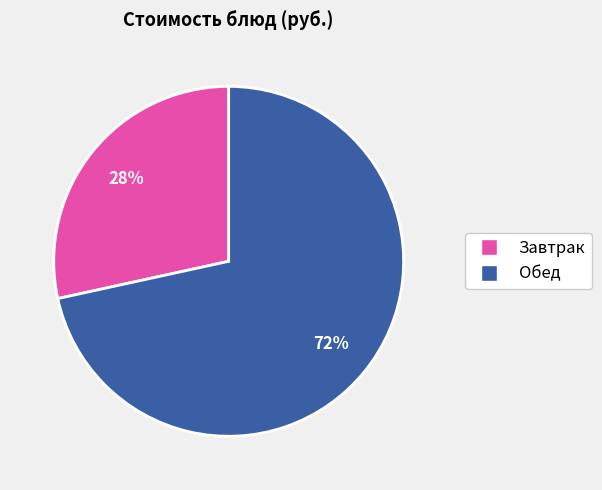

To the nearest percent, what is the average slice percentage?

50%